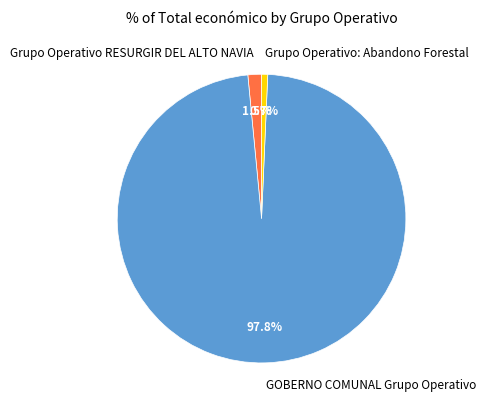

What percentage is the GOBERNO COMUNAL Grupo Operativo slice, to the nearest percent?

98%